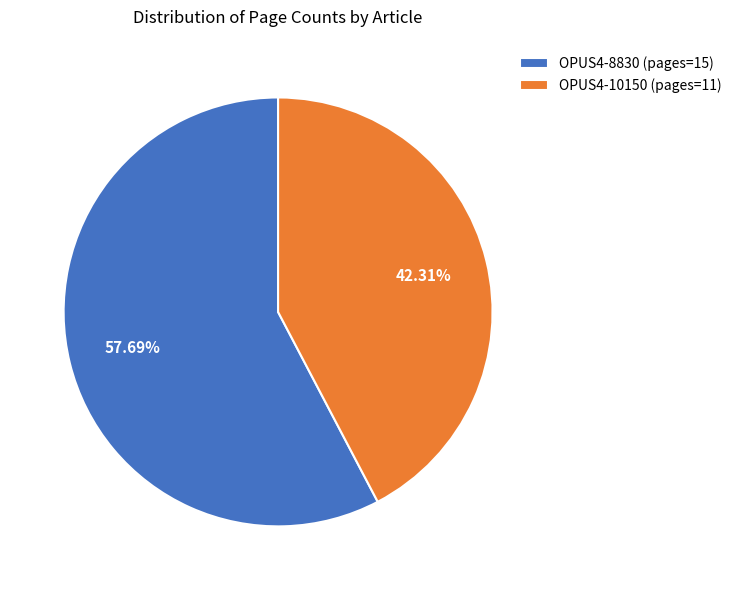

Between OPUS4-8830 and OPUS4-10150, which is larger?

OPUS4-8830